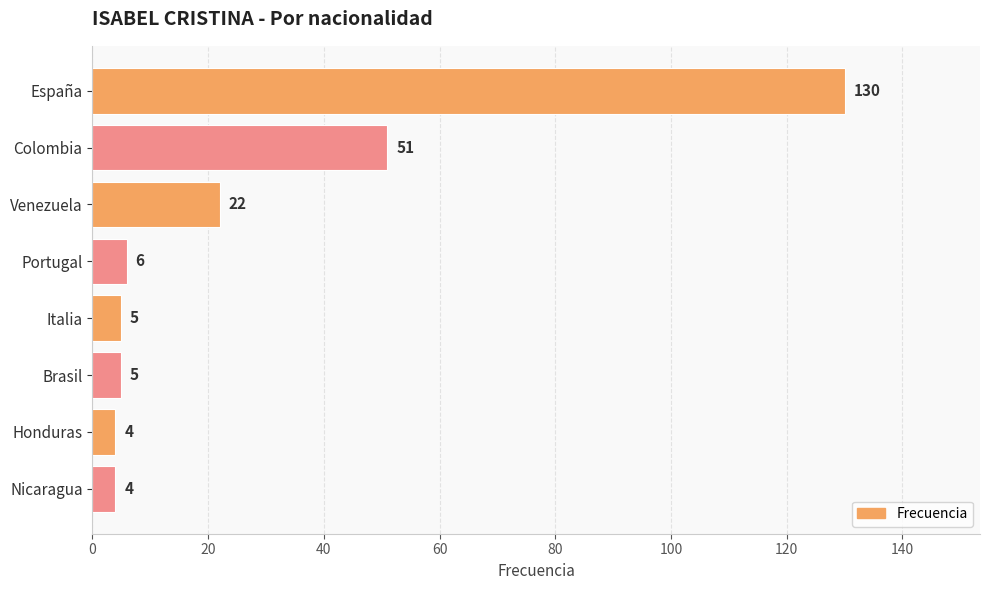

What is the label of the 3rd bar from the top?

Venezuela